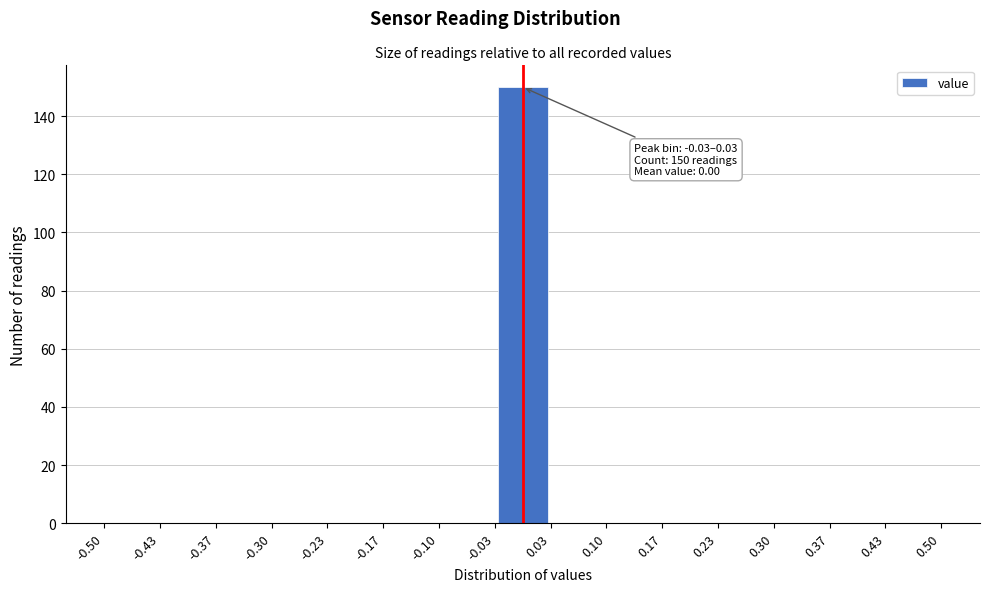

Over which range of the x-axis is the bar tallest?

-0.03 to 0.03